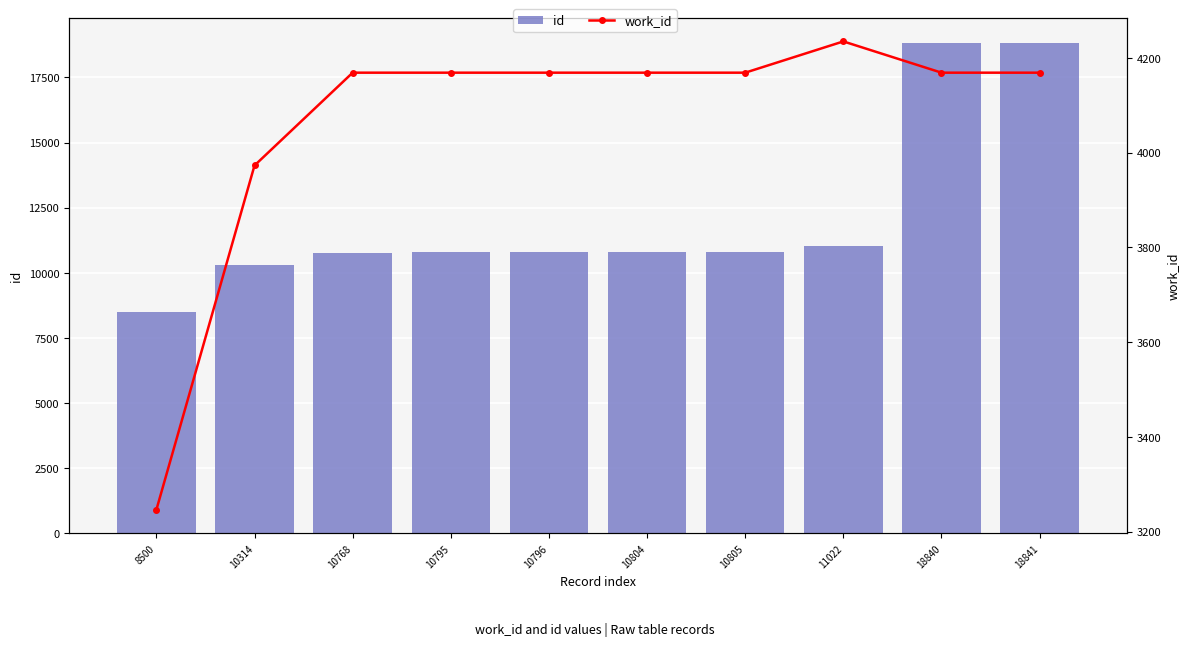

Reading left to right, extract all data points from this chart.

id: 8500	10314	10768	10795	10796	10804	10805	11022	18840	18841
work_id: 3246	3973	4169	4169	4169	4169	4169	4235	4169	4169